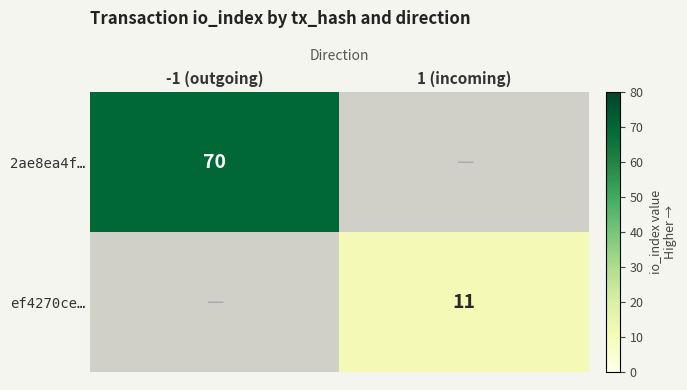

At how many categories does at least one series exceed 39?

1